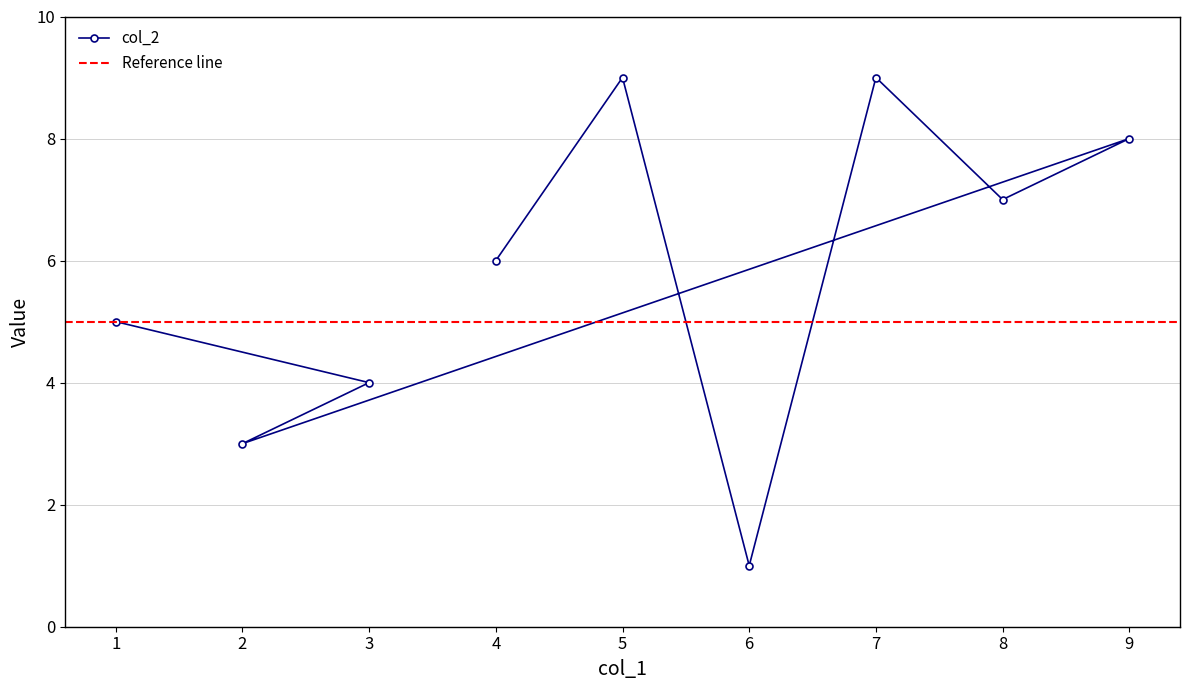

How many values in the col_2 series are below 6?

4